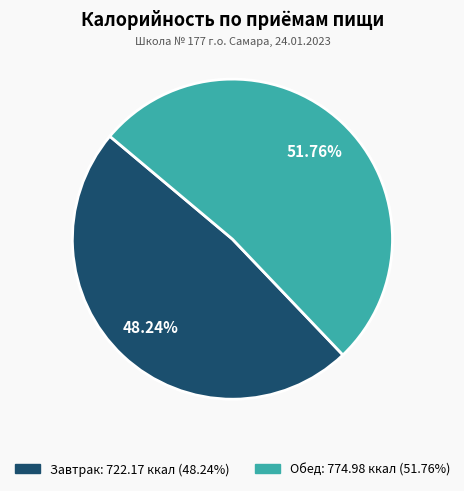

What is the smallest slice in the pie chart?

Завтрак